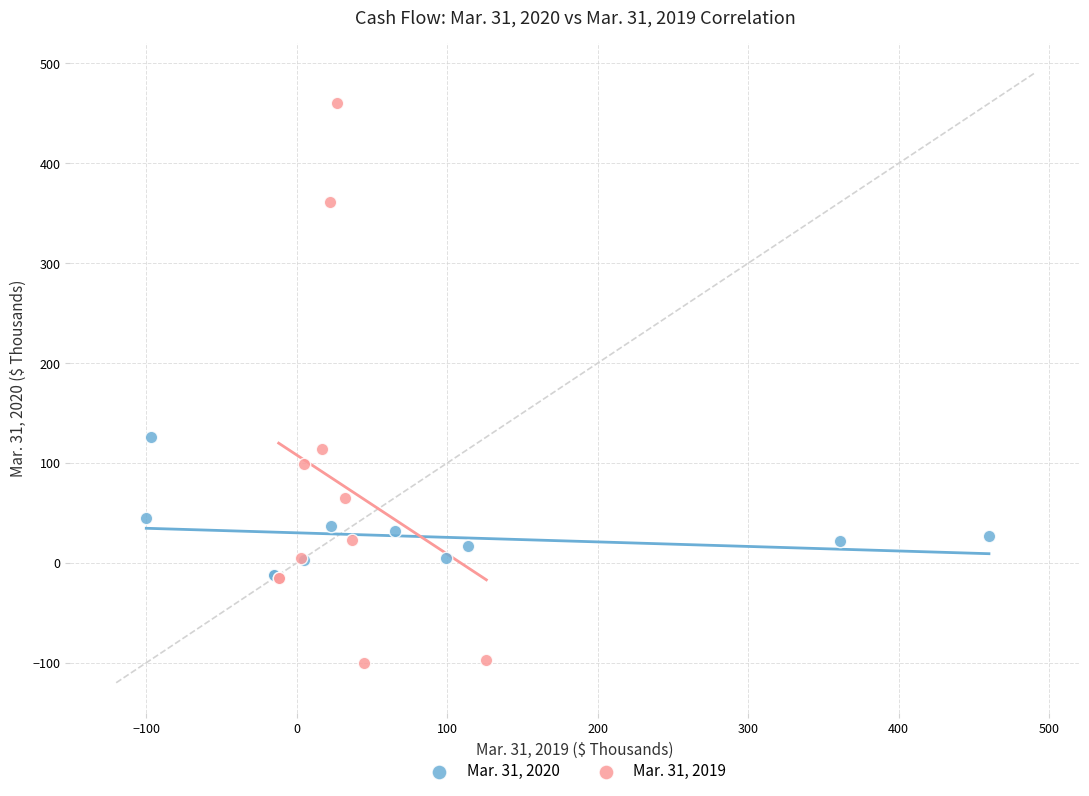

Which series reaches the maximum Y coordinate?

Mar. 31, 2019